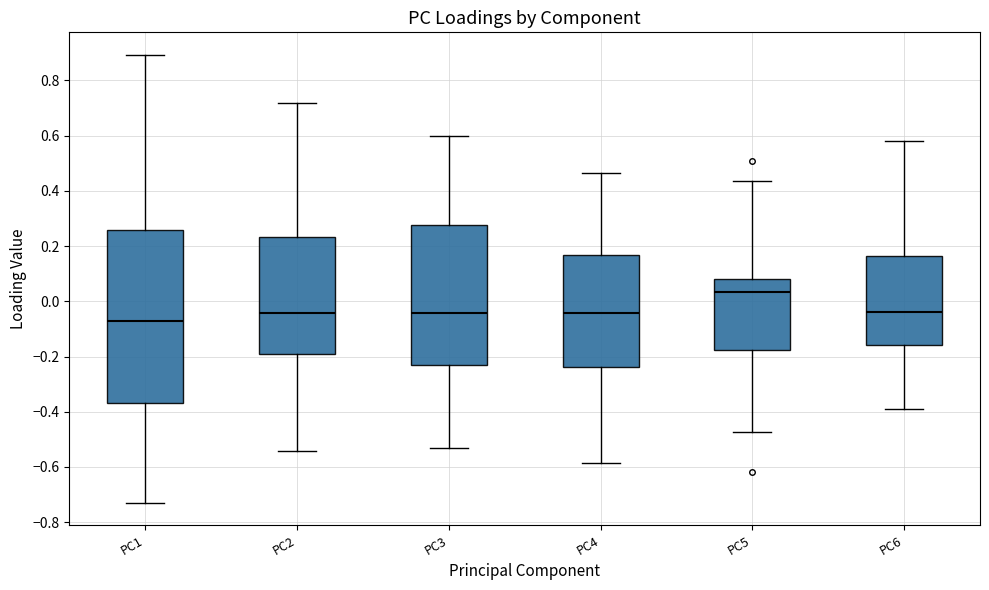

Reading left to right, transcribe this box plot: for each box, give where its median line is, the range the box spans, and where its two whiskers end, as read against the y-axis. The values are not printed on the chart, so give them approximately, as read against the axis.

PC1: median -0.08, box -0.36 to 0.26, whiskers -0.72 to 0.90
PC2: median -0.04, box -0.20 to 0.24, whiskers -0.54 to 0.72
PC3: median -0.04, box -0.24 to 0.28, whiskers -0.52 to 0.60
PC4: median -0.04, box -0.24 to 0.16, whiskers -0.58 to 0.46
PC5: median 0.04, box -0.18 to 0.08, whiskers -0.48 to 0.44
PC6: median -0.04, box -0.16 to 0.16, whiskers -0.40 to 0.58